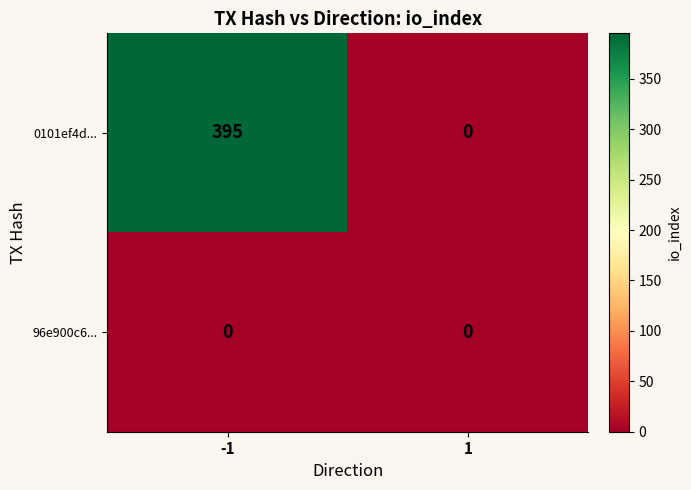

The value of 0101ef4d... at 1 is -163. True or false?

False